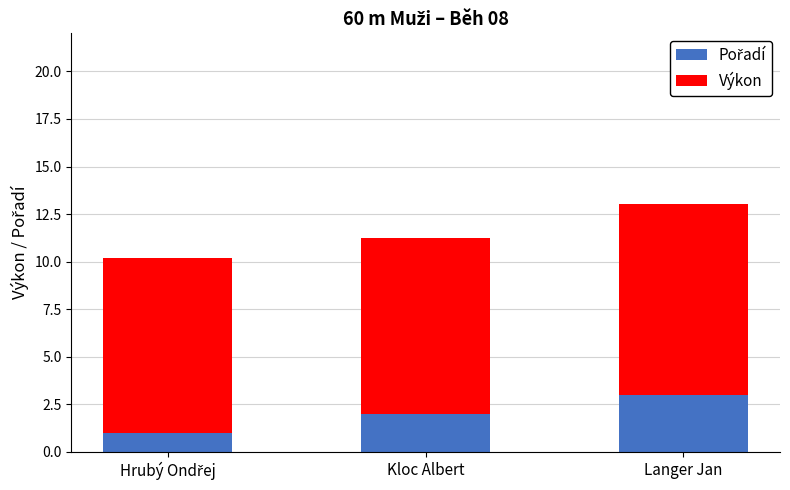

What is the total value across all series at Langer Jan?

13.0